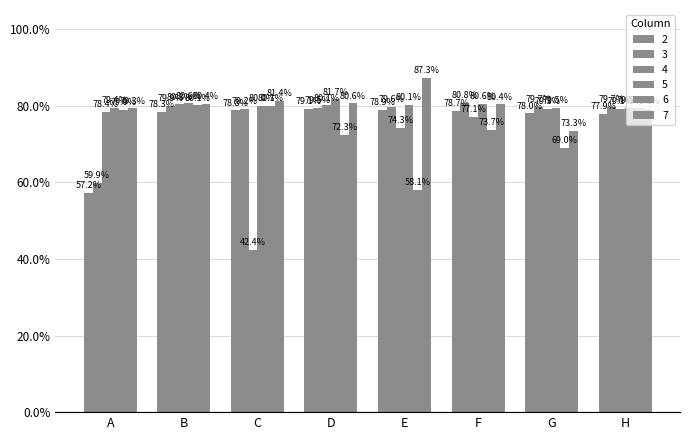

What is the difference between the second highest and minimum values in the 4 series?

0.4